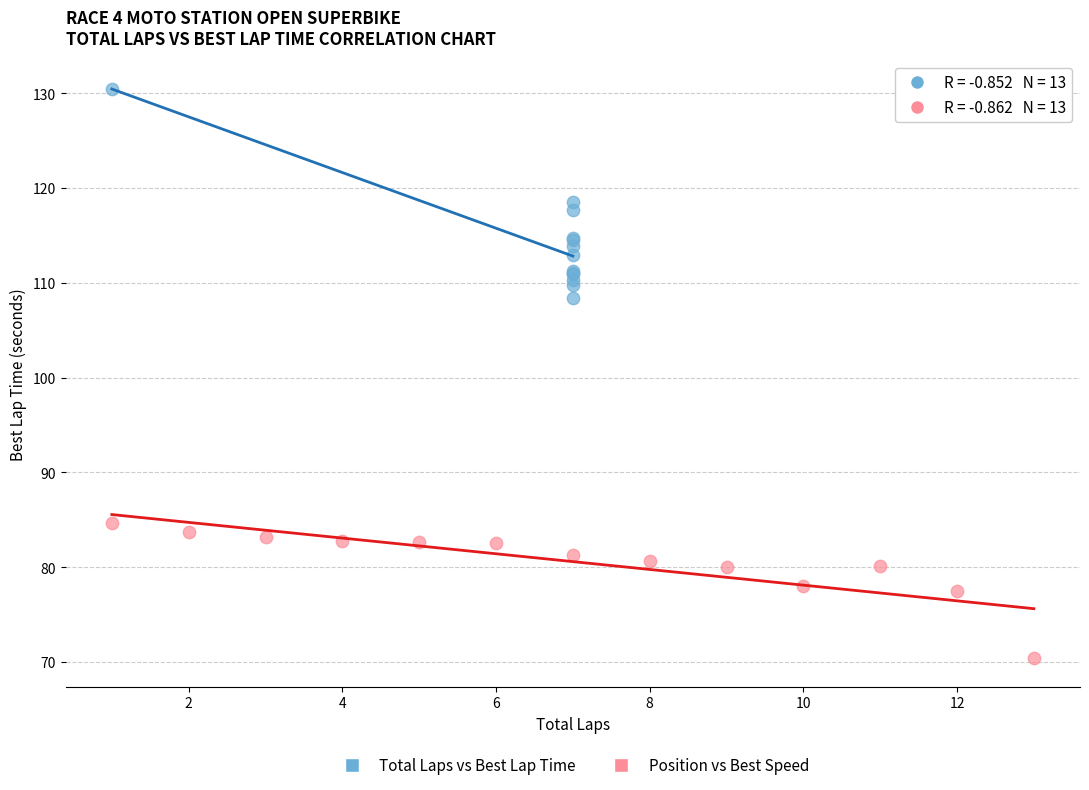

Which series has the widest spread of Y values?

Total Laps vs Best Lap Time